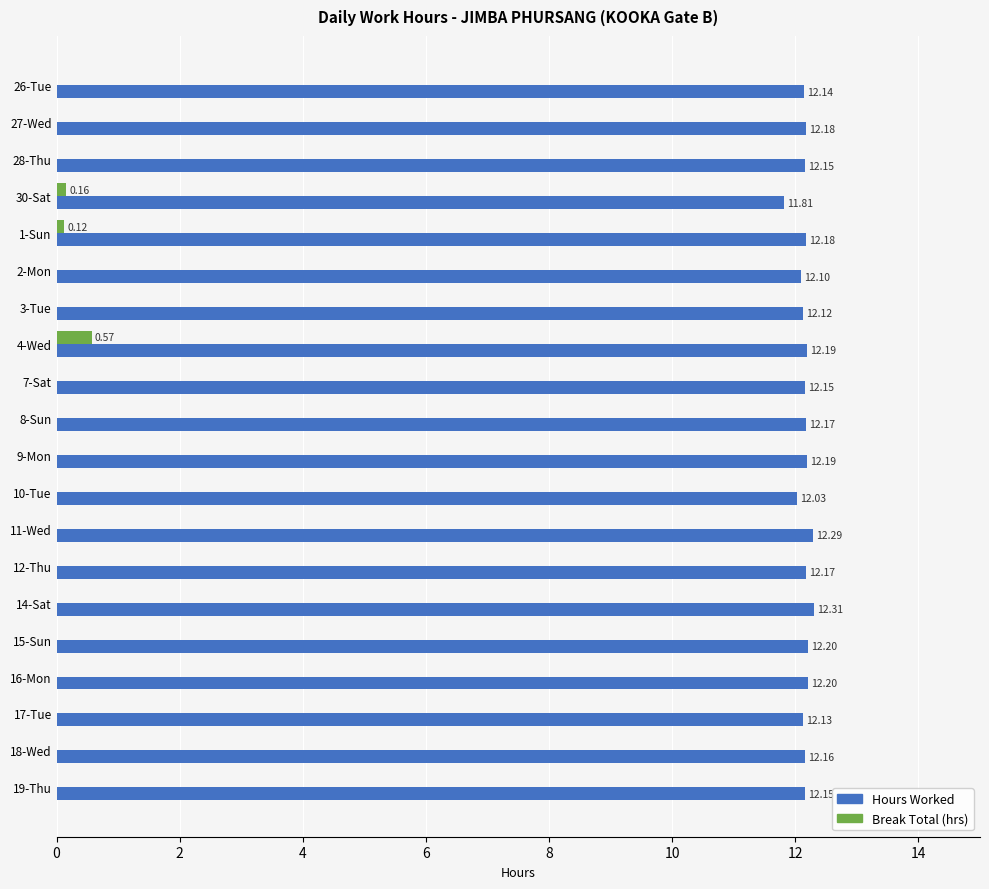

What is the total value across all series at 30-Sat?

12.0